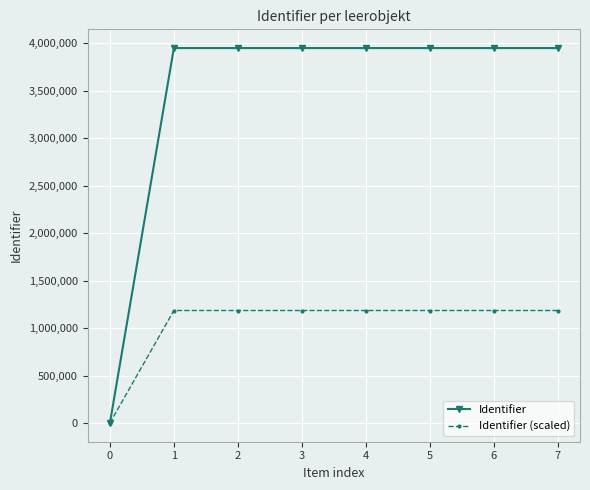

At 3, list the series in order from largest to smallest.

Identifier, Identifier (scaled)